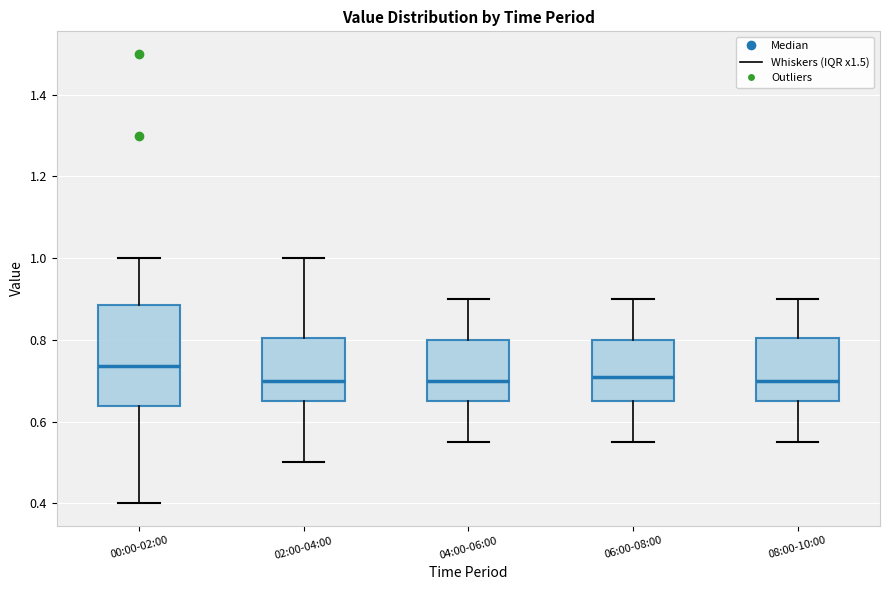

Reading left to right, transcribe this box plot: for each box, give where its median line is, the range the box spans, and where its two whiskers end, as read against the y-axis. The values are not printed on the chart, so give them approximately, as read against the axis.

00:00-02:00: median 0.74, box 0.64 to 0.88, whiskers 0.40 to 1.00
02:00-04:00: median 0.70, box 0.66 to 0.80, whiskers 0.50 to 1.00
04:00-06:00: median 0.70, box 0.66 to 0.80, whiskers 0.56 to 0.90
06:00-08:00: median 0.72, box 0.66 to 0.80, whiskers 0.56 to 0.90
08:00-10:00: median 0.70, box 0.66 to 0.80, whiskers 0.56 to 0.90